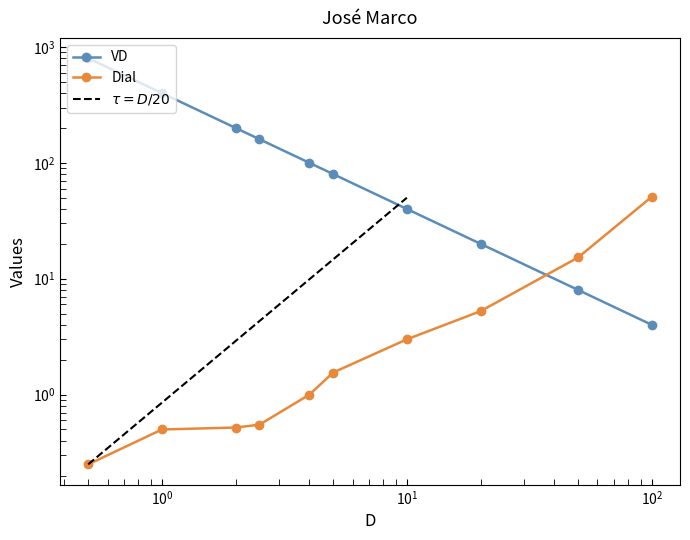

How many values in the VD series exceed 100?

4